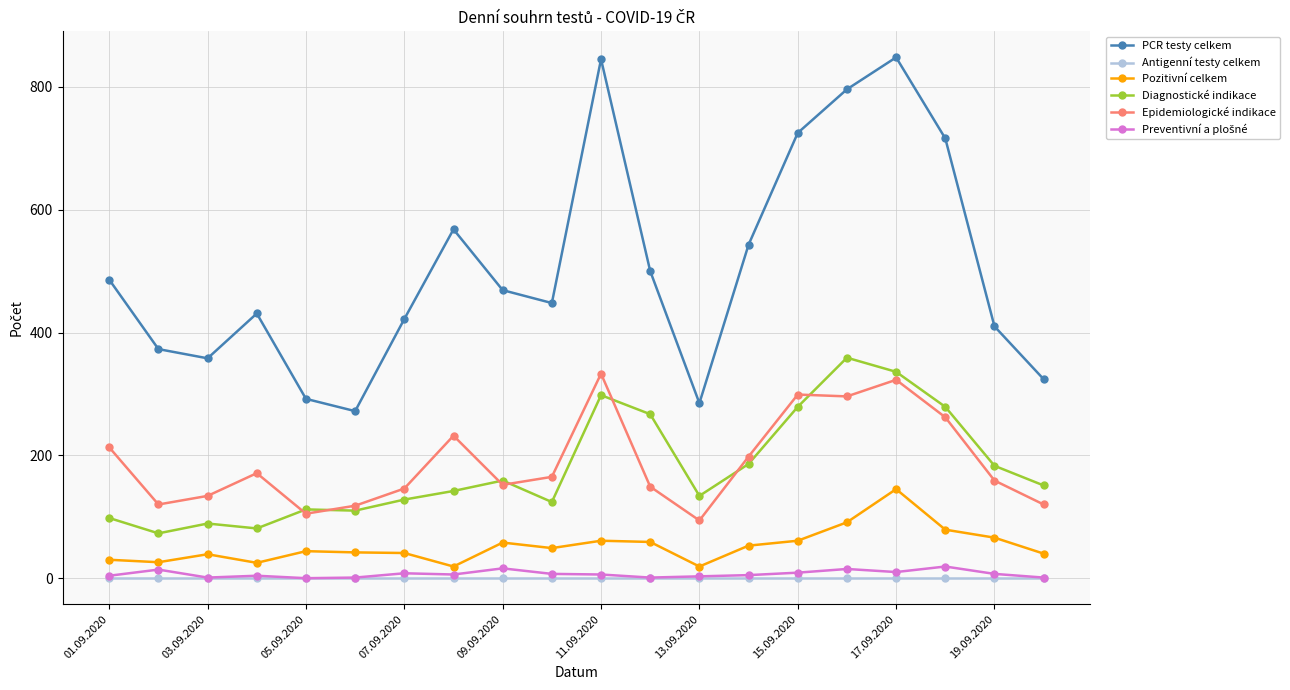

True or false: Antigenní testy celkem and Diagnostické indikace intersect in this chart.

False